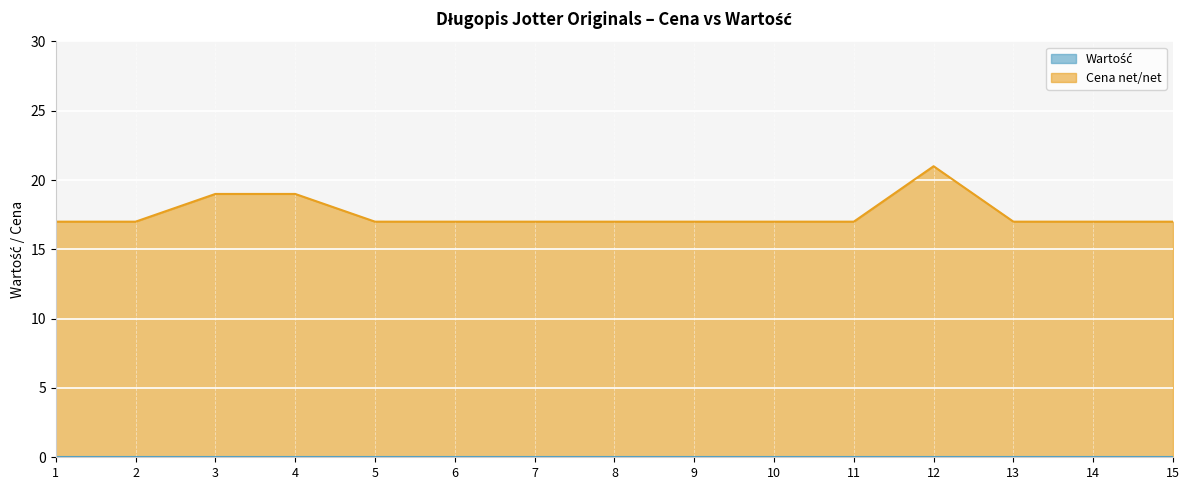

Rank the categories by value from highest to lowest.

12, 3, 4, 1, 2, 5, 6, 7, 8, 9, 10, 11, 13, 14, 15